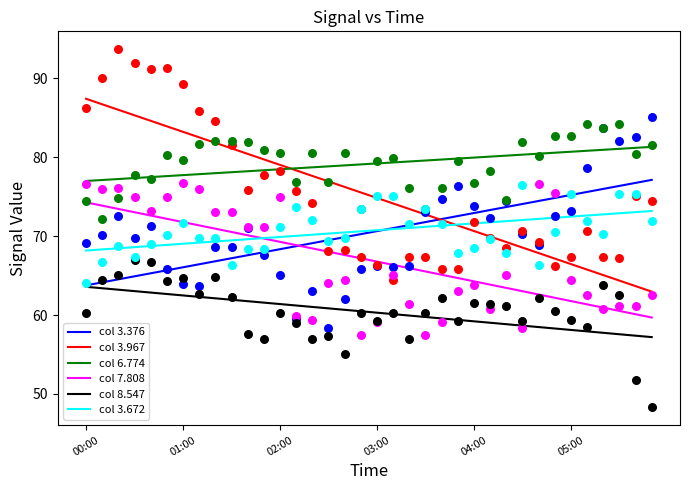

What is the total value across all series at 29?

415.4